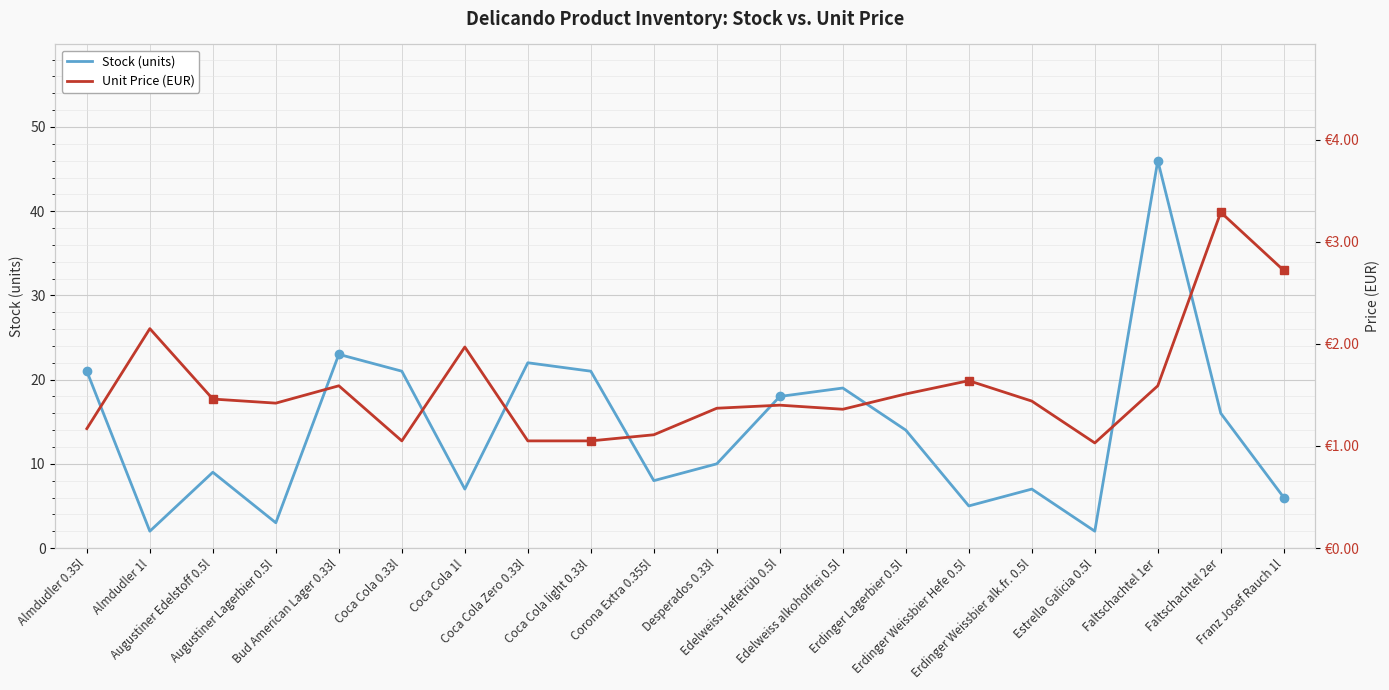

What is the greatest value displayed?

46.0